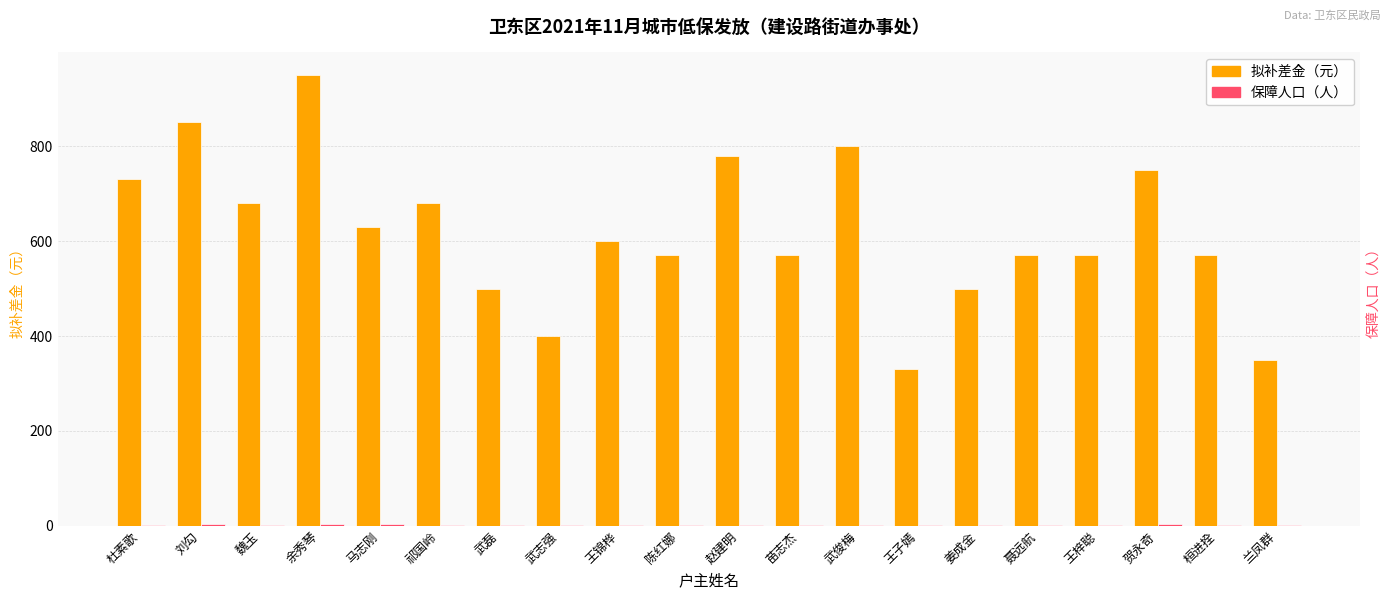

How many categories are shown in the chart?

20